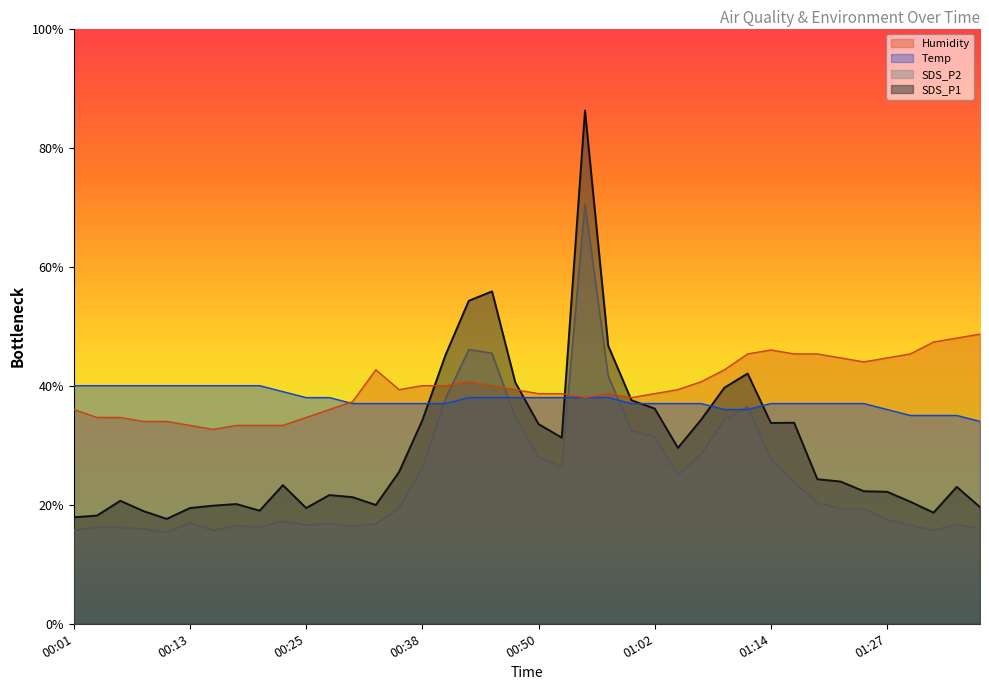

The value of Humidity at 00:47 is 7.6. True or false?

False